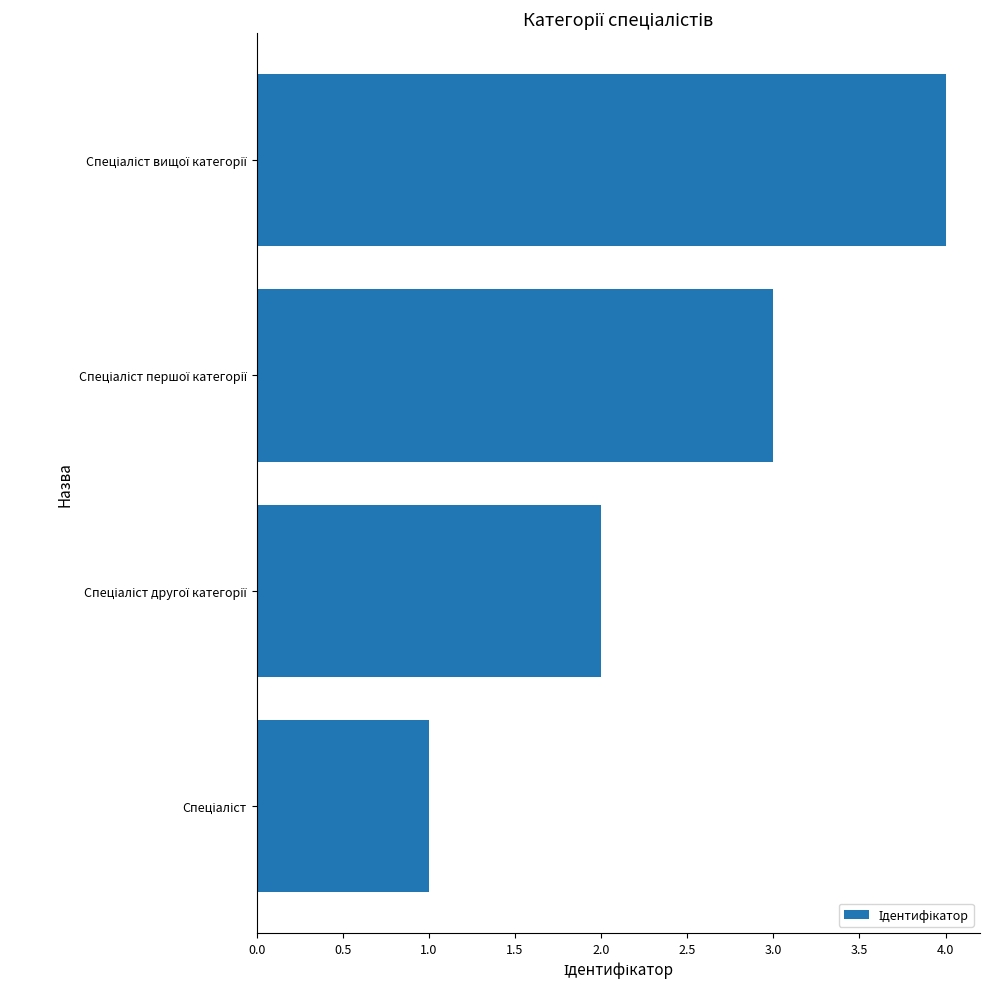

How many bars are there in total?

4